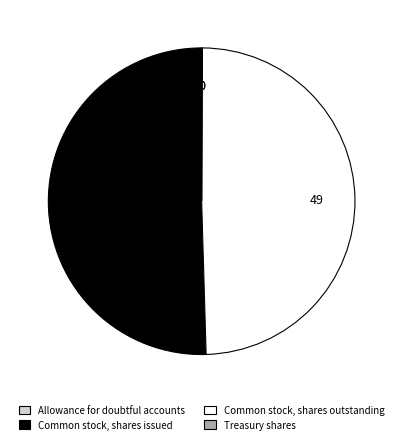

True or false: Common stock, shares issued accounts for 50% of the total.

True